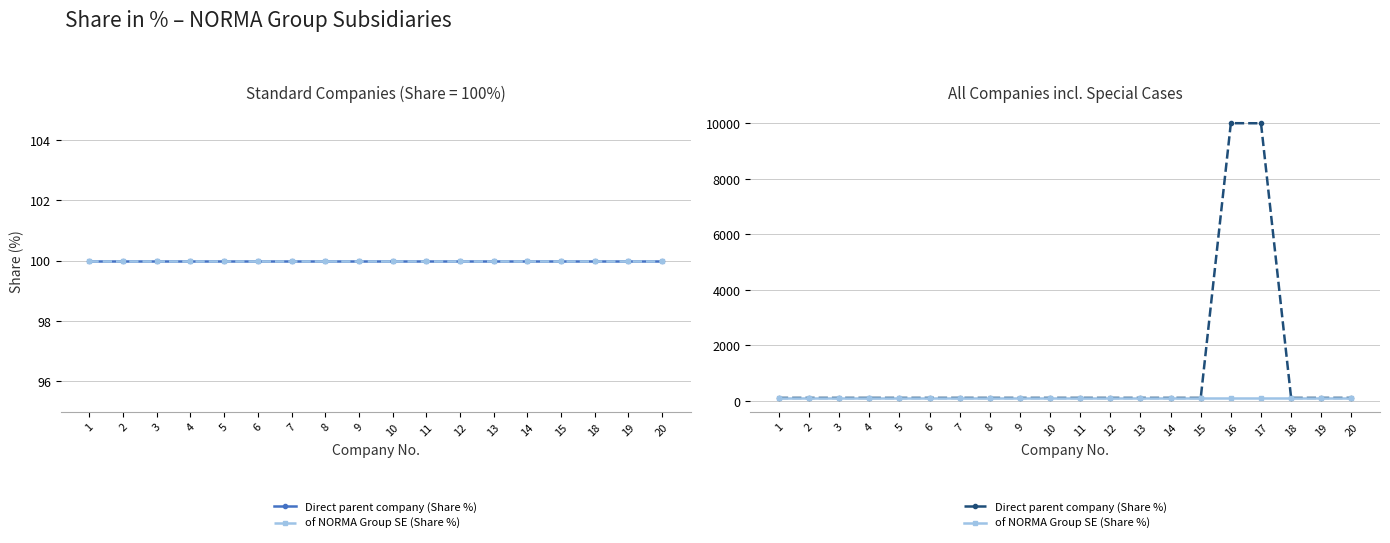

True or false: Direct parent company (Share %) and of NORMA Group SE (Share %) intersect in this chart.

False